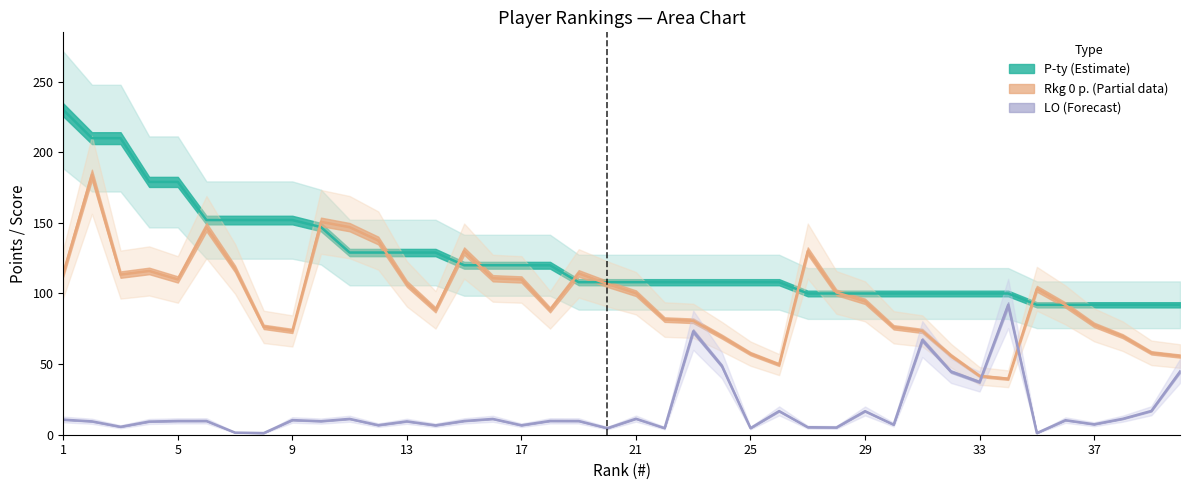

What is the average value of the Rkg 0 p. series?

96.2